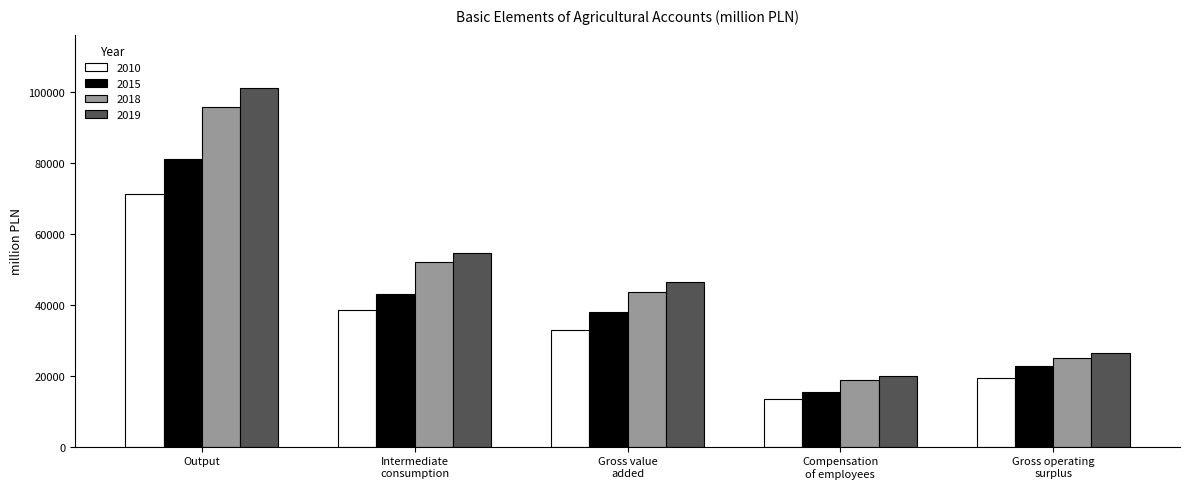

What is the total value across all series at Gross operating
surplus?

93266